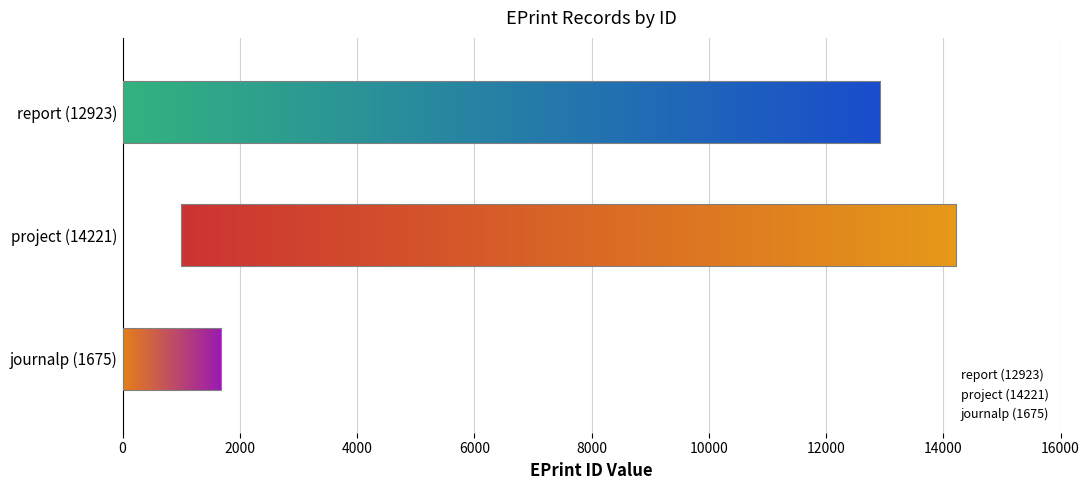

Between 12923 and 1675, which is larger?

12923